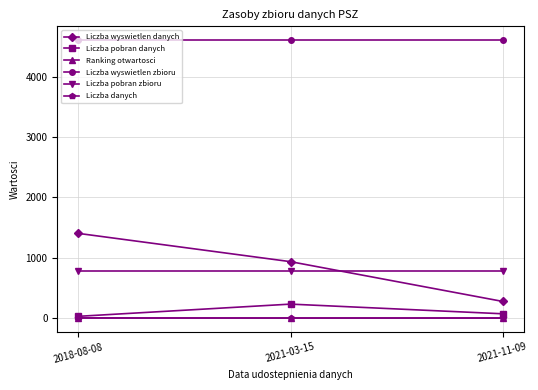

What is the total value across all series at 2018-08-08?

6821